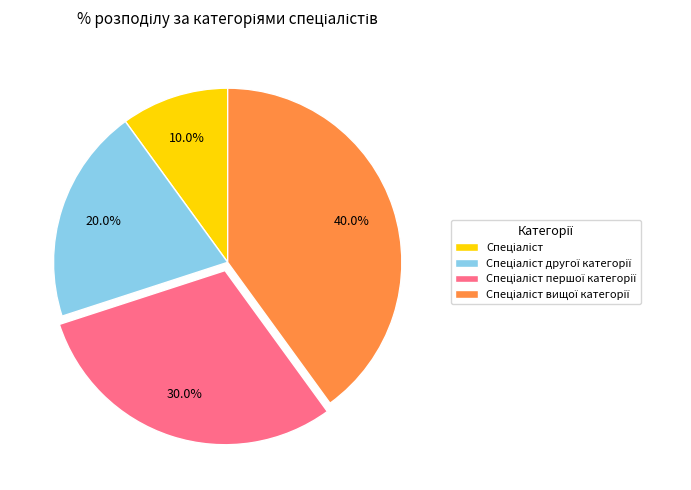

Does any single category account for the majority?

No